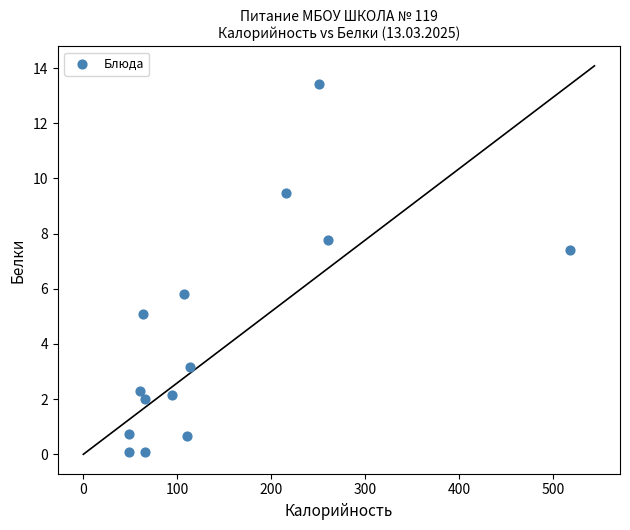

What Y value in the scatter plot is closest to 6?

5.8